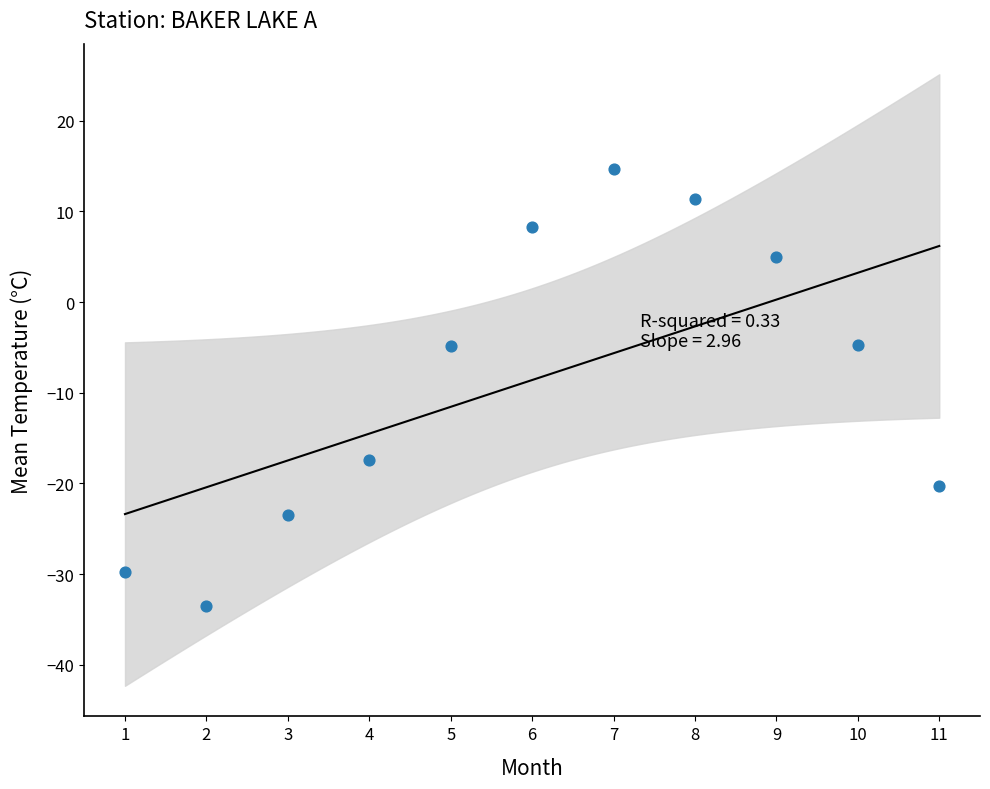

What is the average X value?

6.0